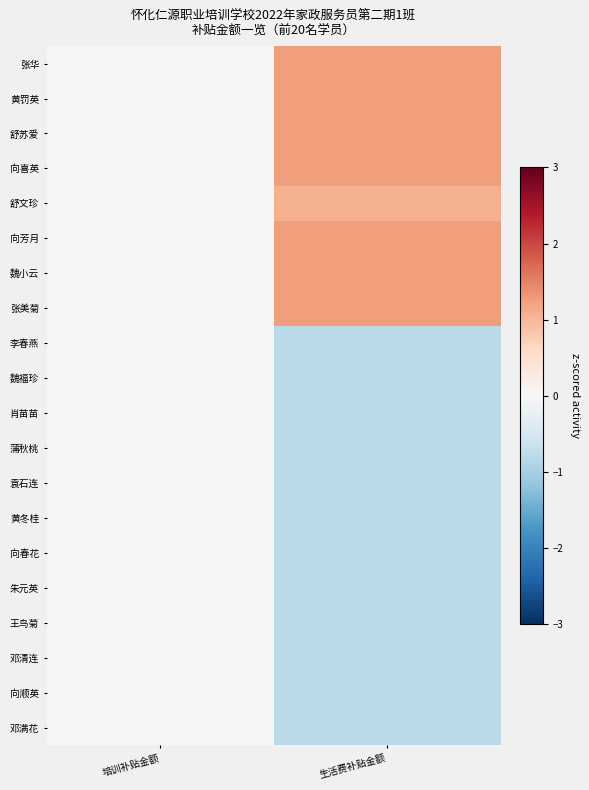

Which has a higher value, 培训补贴金额 or 生活费补贴金额?

生活费补贴金额